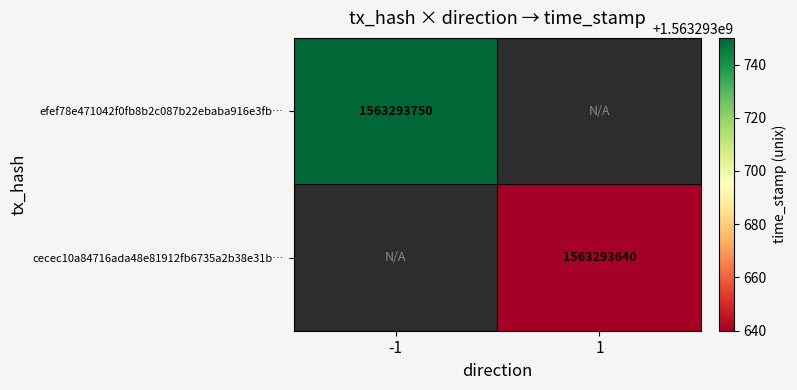

What is the difference between the efef78e471042f0fb8b2c087b22ebaba916e3fb values at time_stamp and direction?

1563293751